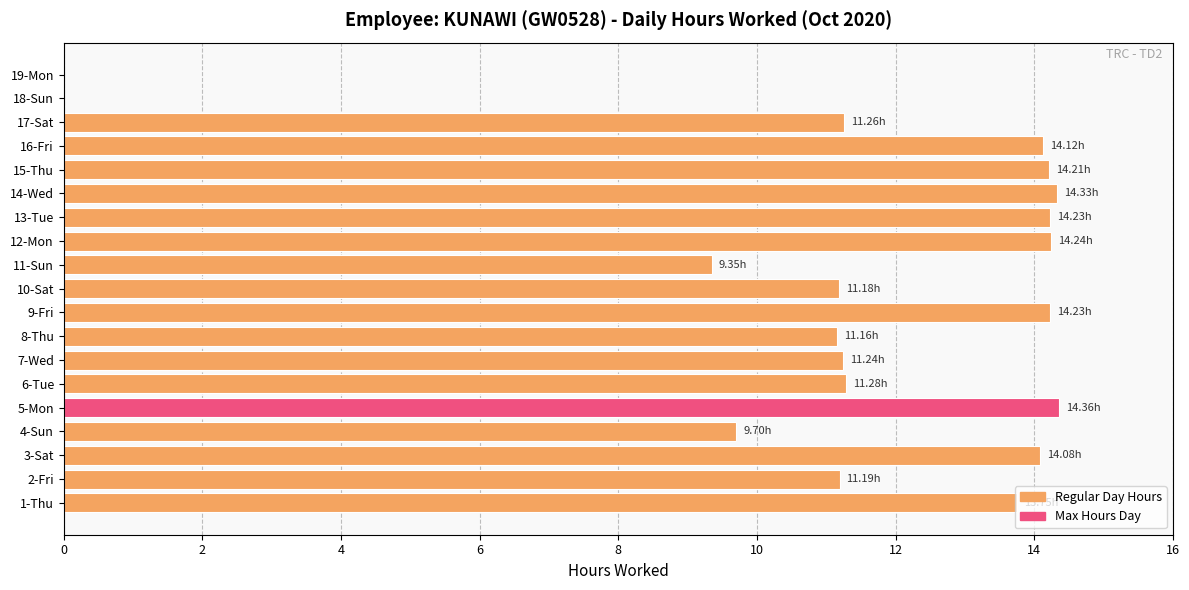

What is the sum of all values?

213.9